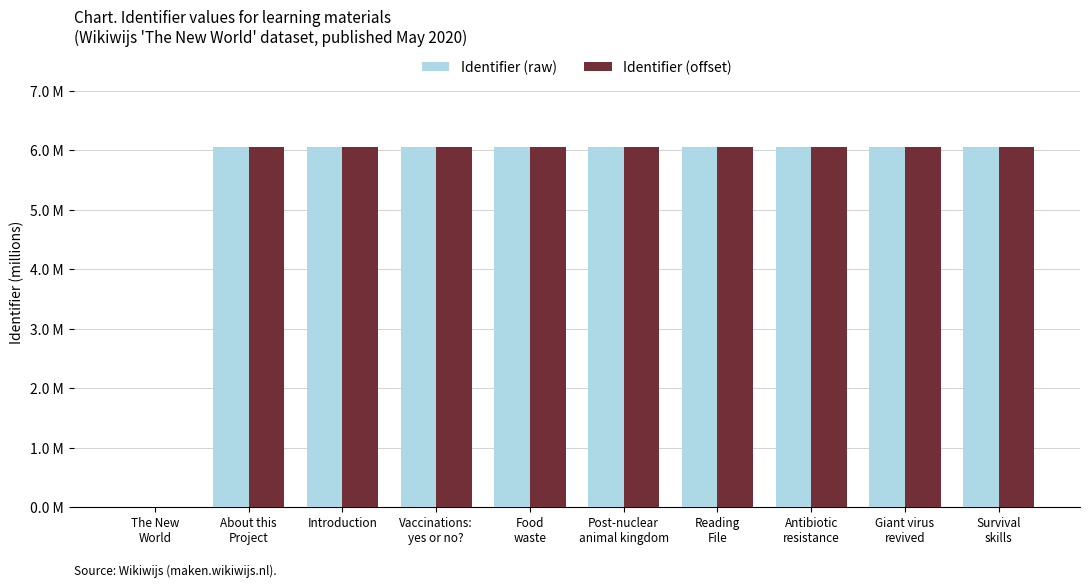

What are all the series names shown in the legend?

Identifier (raw), Identifier (offset)